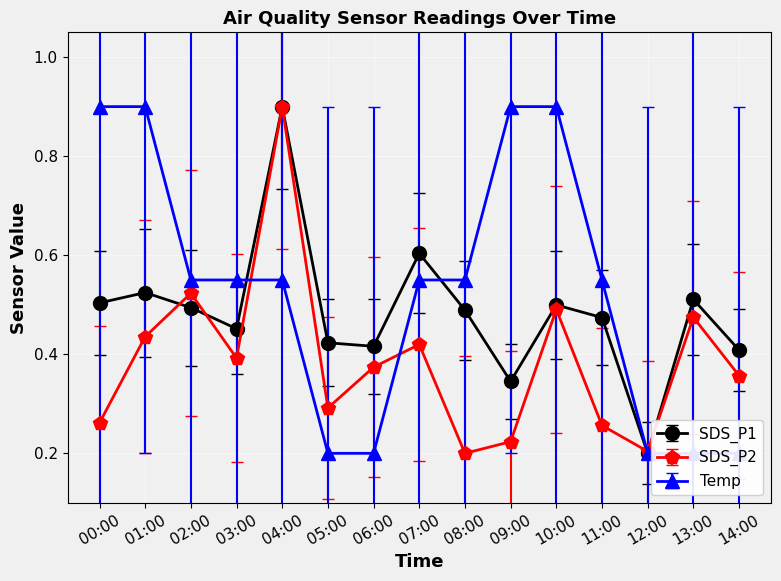

List the series in order of their overall mean, lowest first.

SDS_P2, SDS_P1, Temp